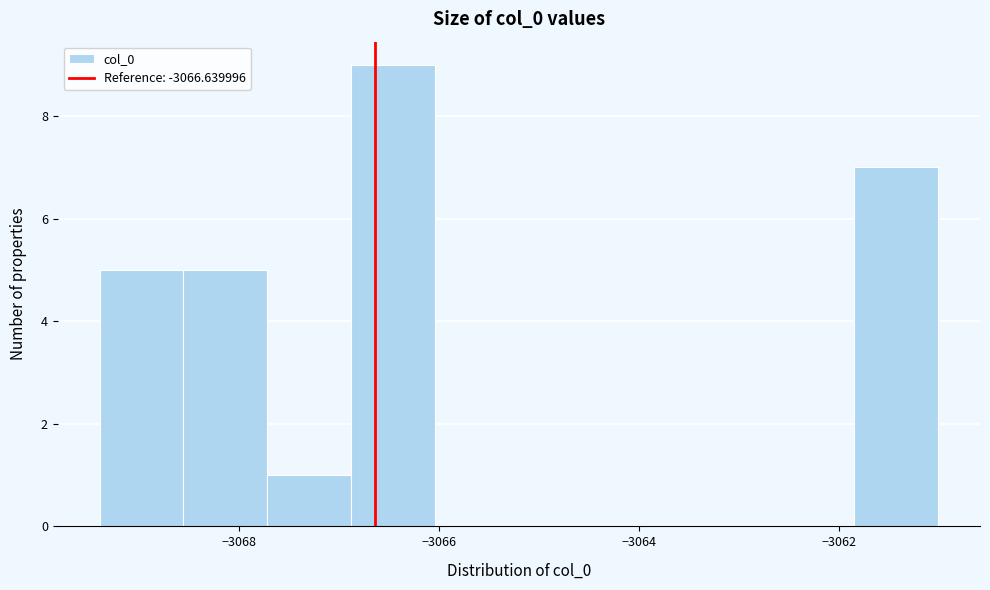

Over which range of the x-axis is the bar tallest?

-3066.8 to -3066.0